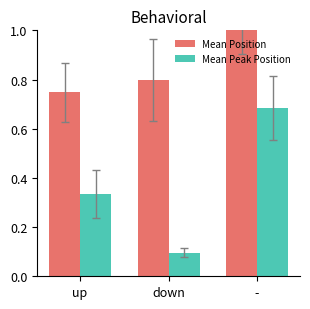

List the series in order of their peak value, highest first.

Mean Position, Mean Peak Position